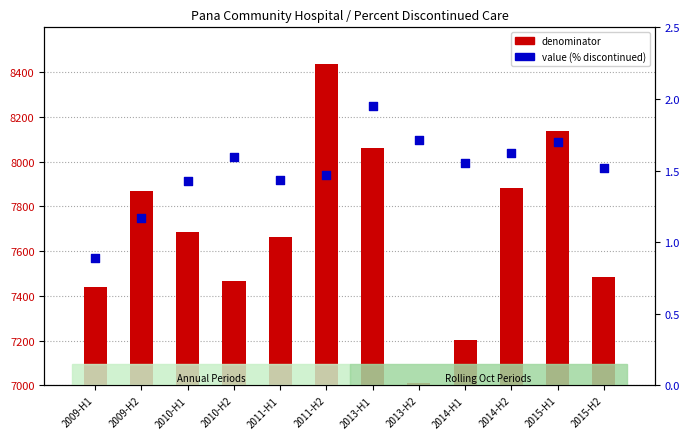

What are all the series names shown in the legend?

denominator, value